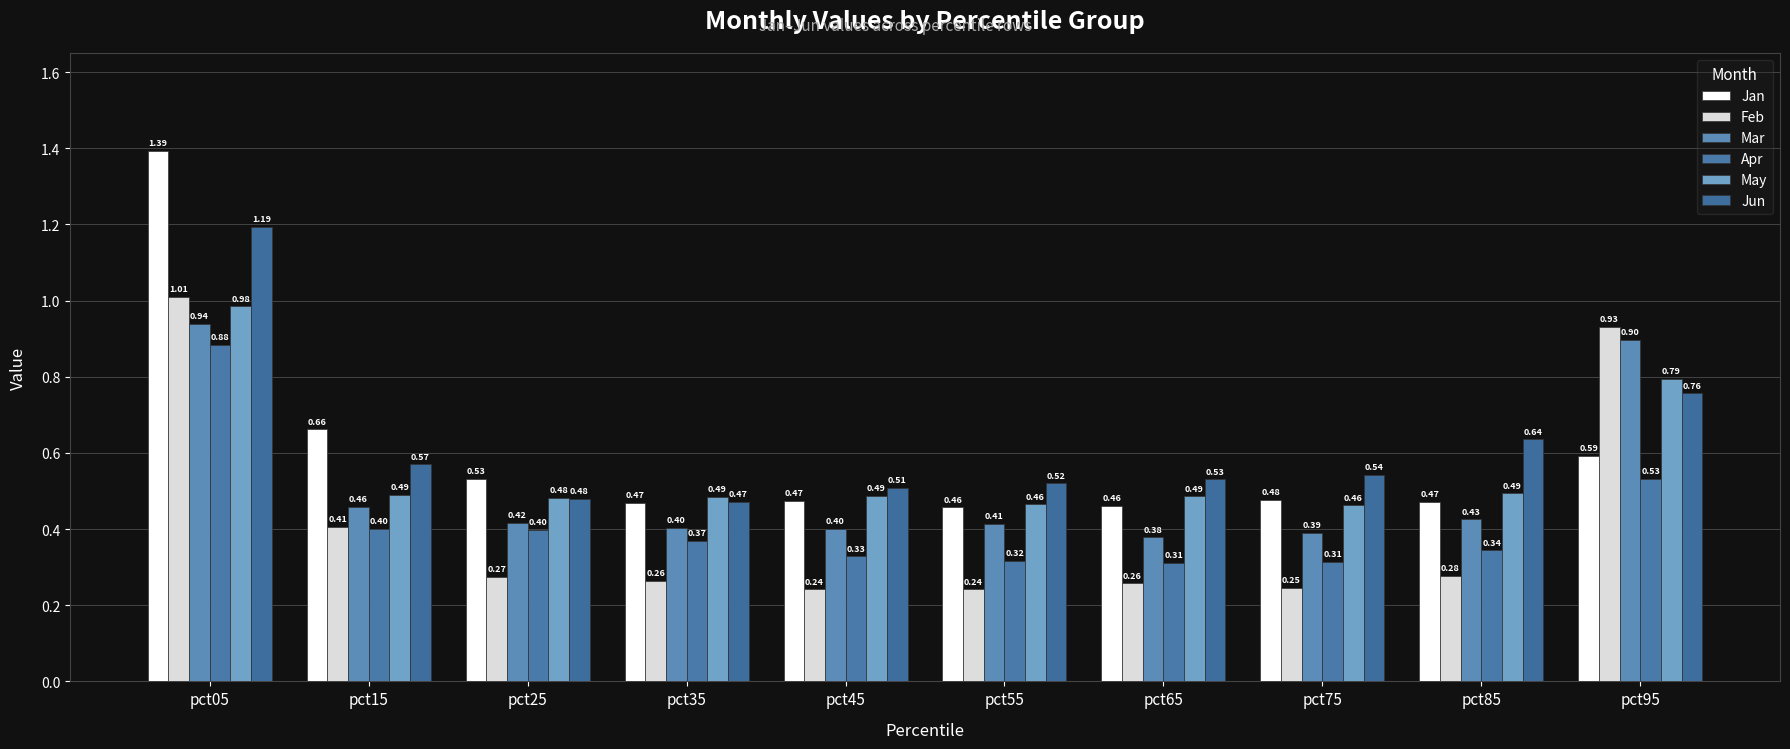

How many data points does each series have?

10